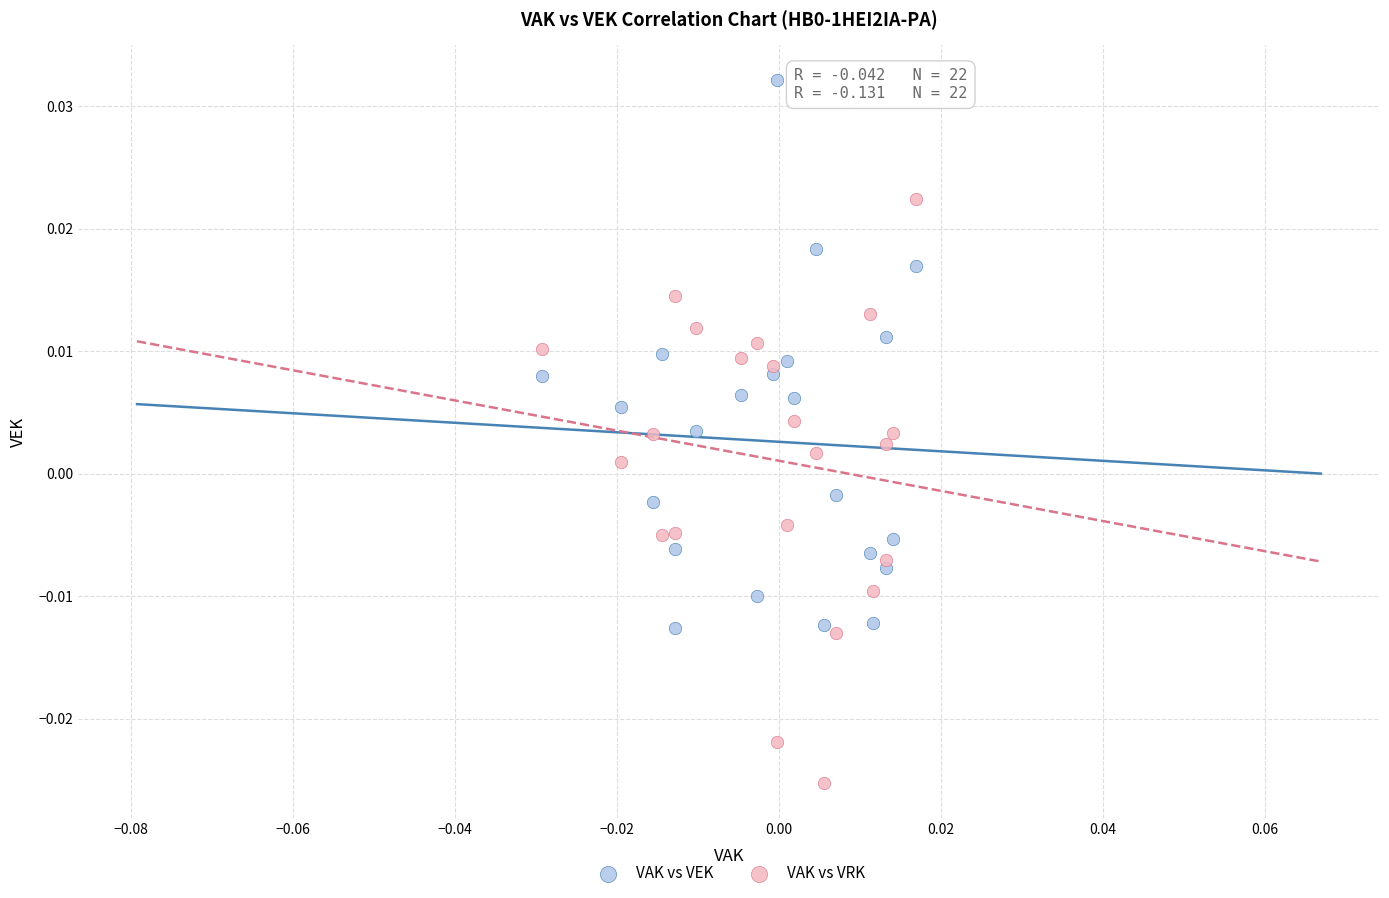

Which series has the widest spread of Y values?

VAK vs VRK